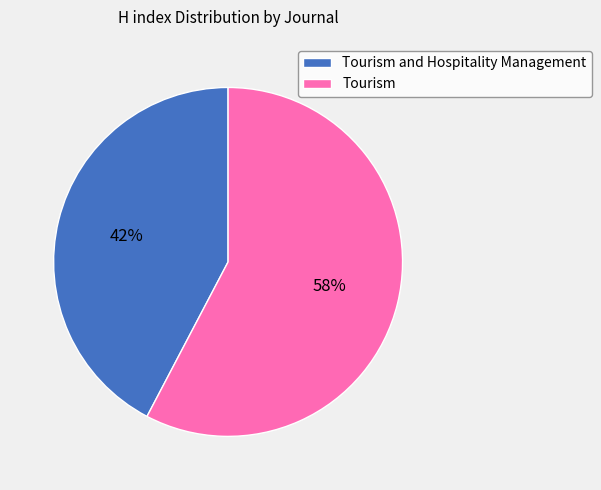

To the nearest percent, what is the average slice percentage?

50%